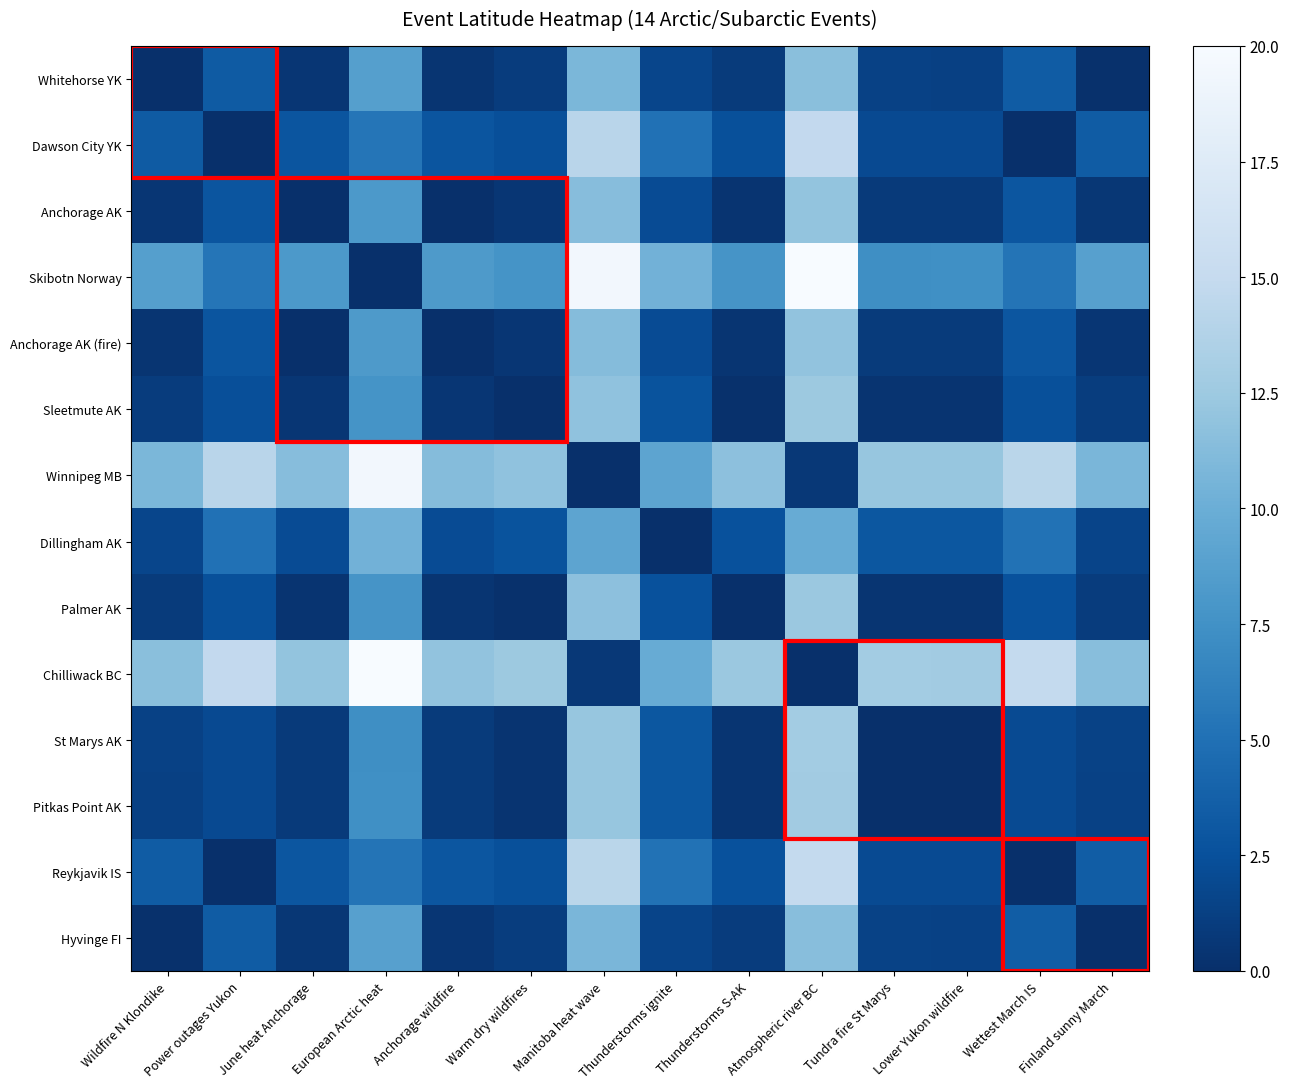

How many distinct data groups are displayed?

14